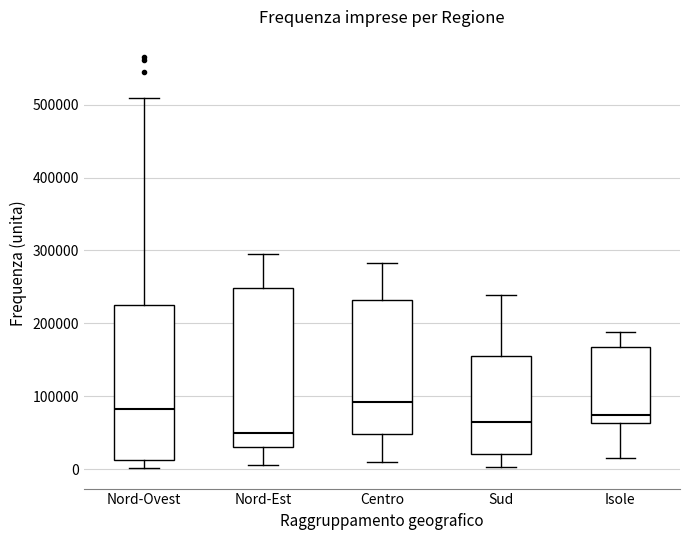

Which box has the lowest median line?

Nord-Est